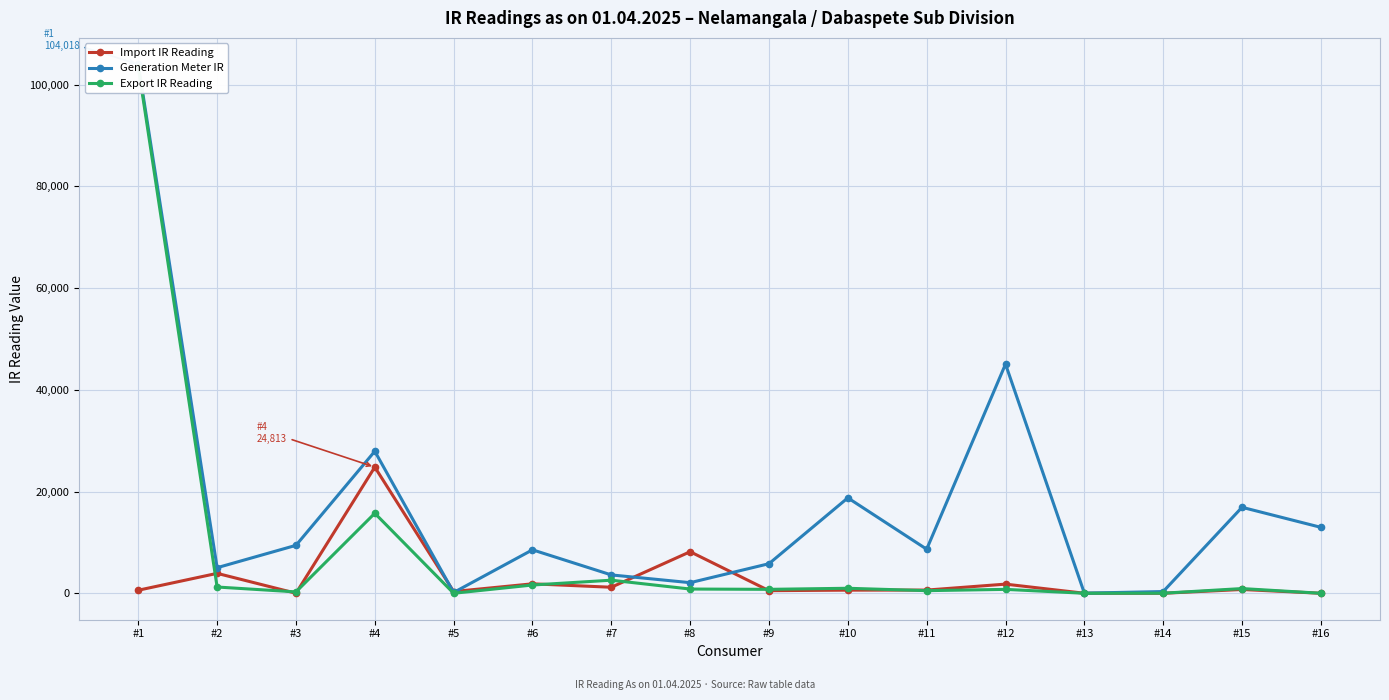

Where is Import IR Reading nearest to the value 12406?

#8